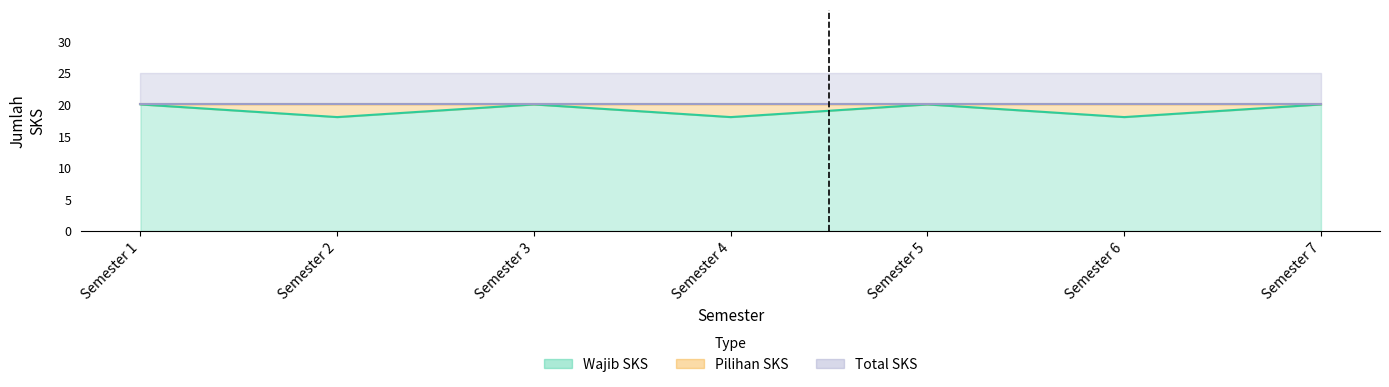

The value of Wajib SKS at Semester 7 is 20. True or false?

True